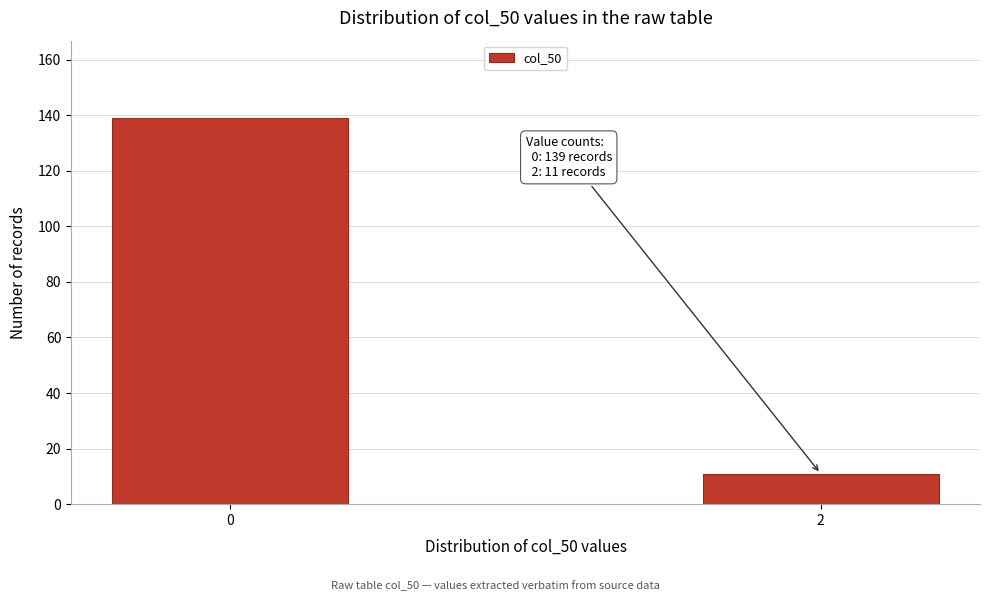

Reading right to left, what are all the values shown in this chart?

11	139